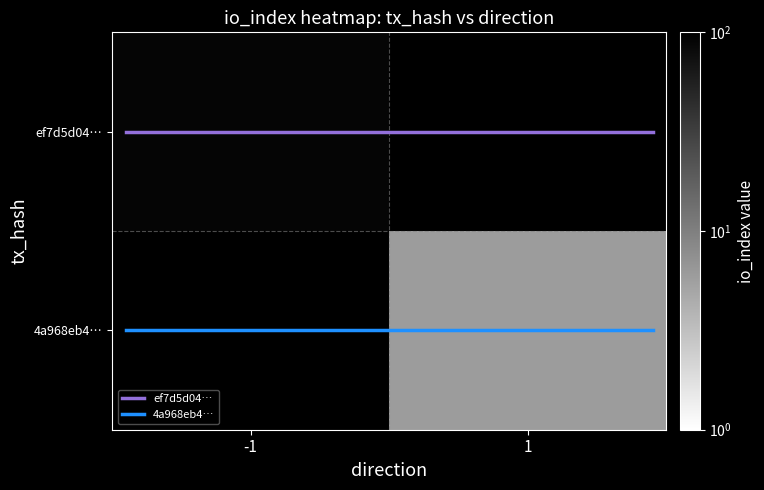

What is the maximum value shown in the chart?

90.0